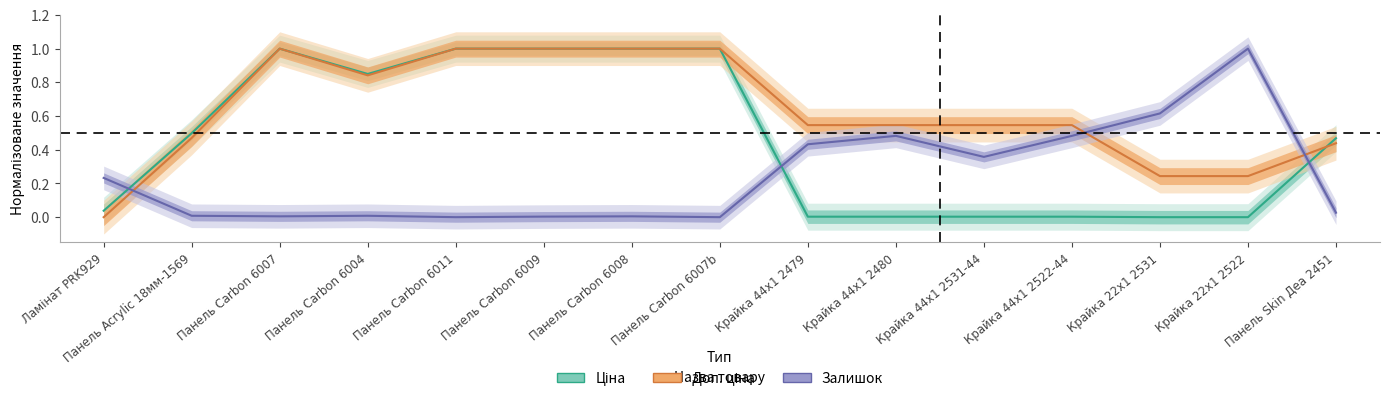

Count the number of data series in this chart.

3